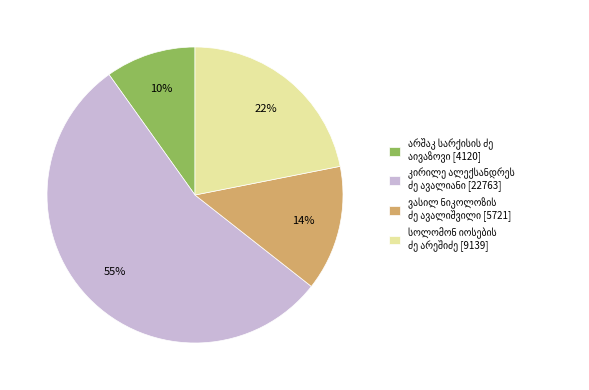

Is there a majority slice in this chart?

Yes